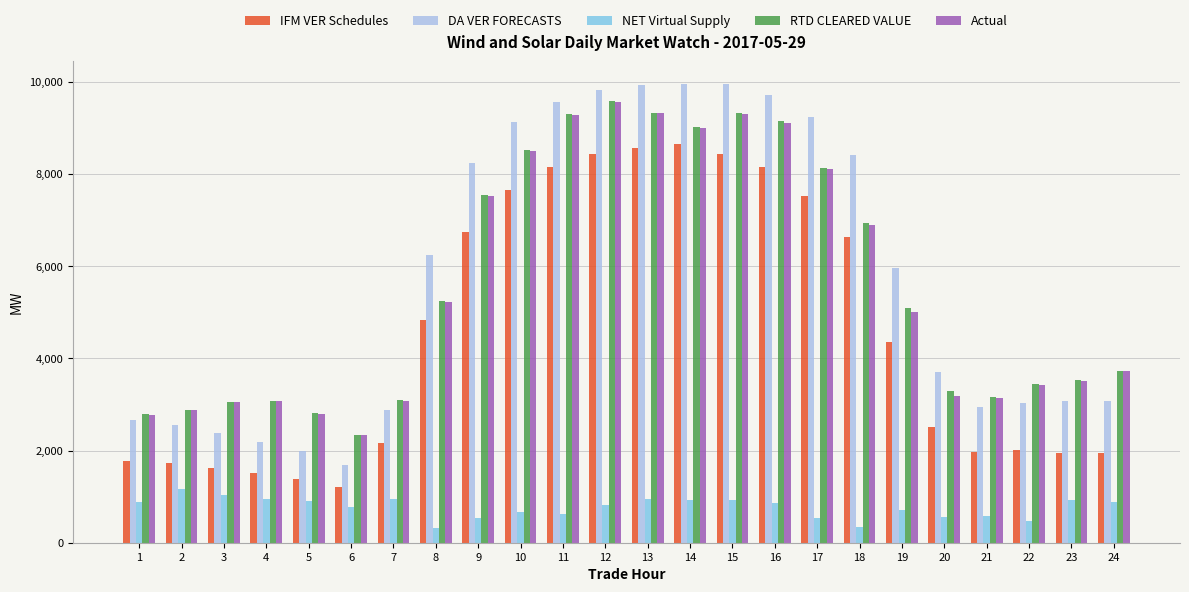

Where is RTD CLEARED VALUE nearest to the value 5960?

8